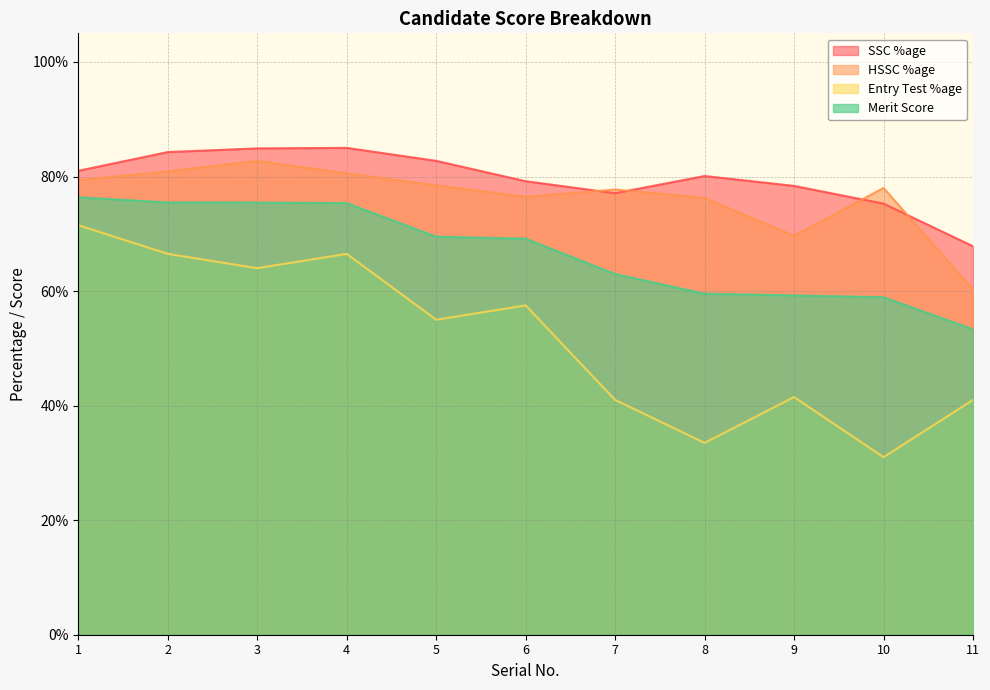

What is the difference between the maximum and minimum values in the Merit Score series?

23.1